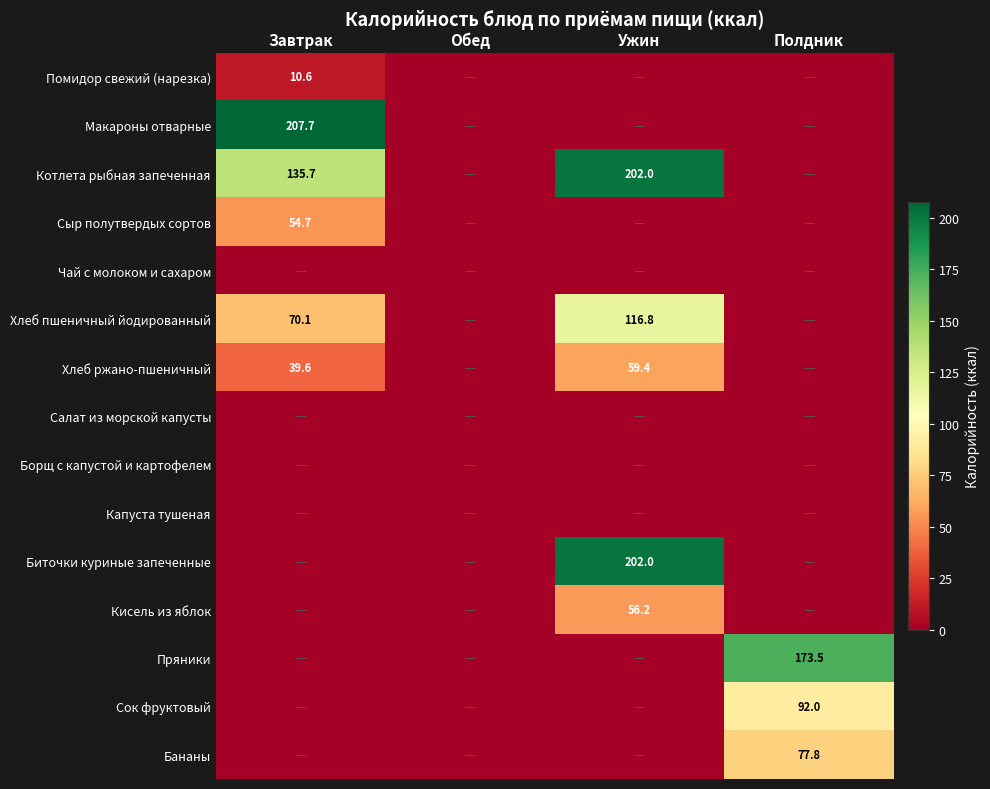

How many series are shown in this chart?

15